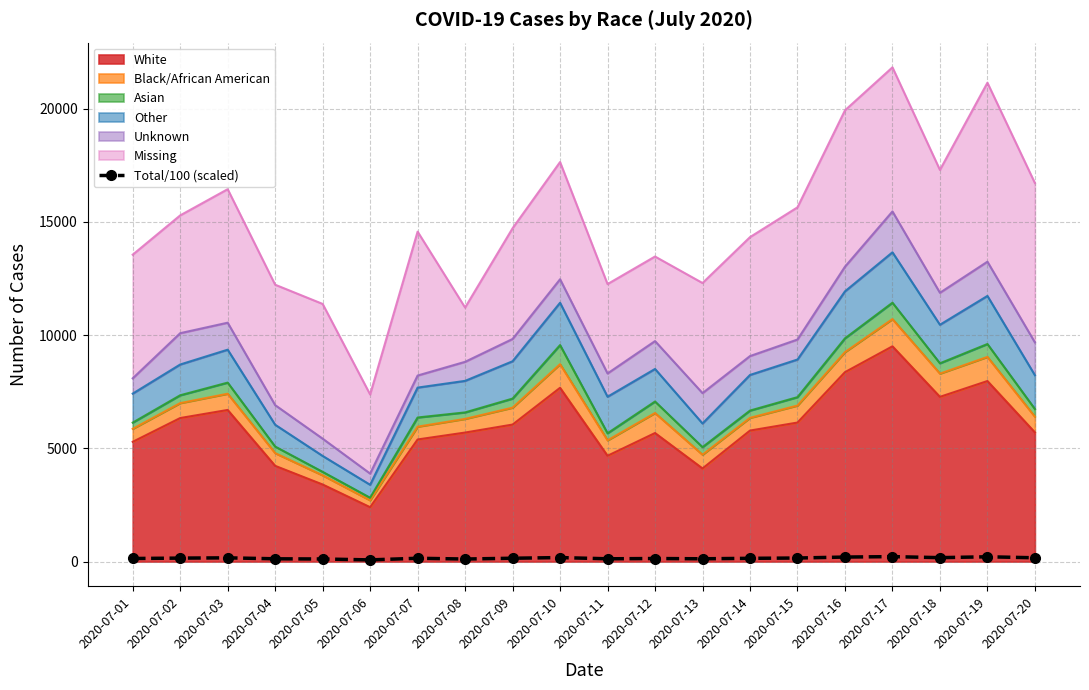

Which has a higher value, 2020-07-04 or 2020-07-14?

2020-07-14